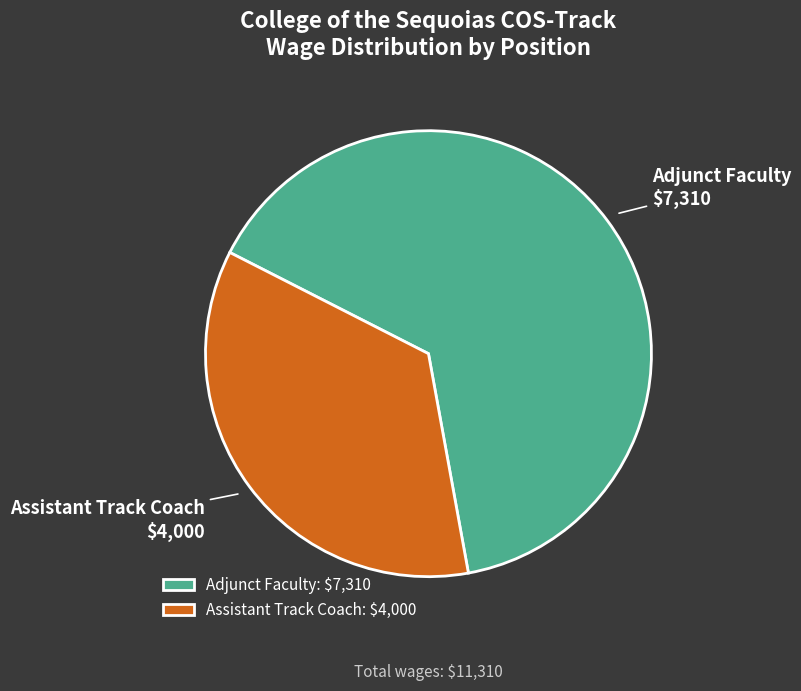

Is it true that Assistant Track Coach is 35% of the pie?

True